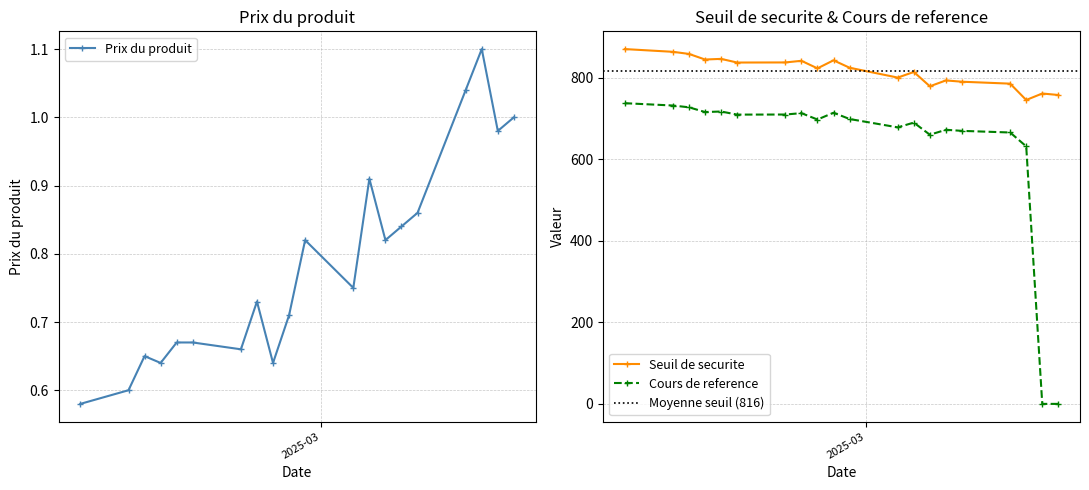

At how many categories does at least one series exceed 345?

20